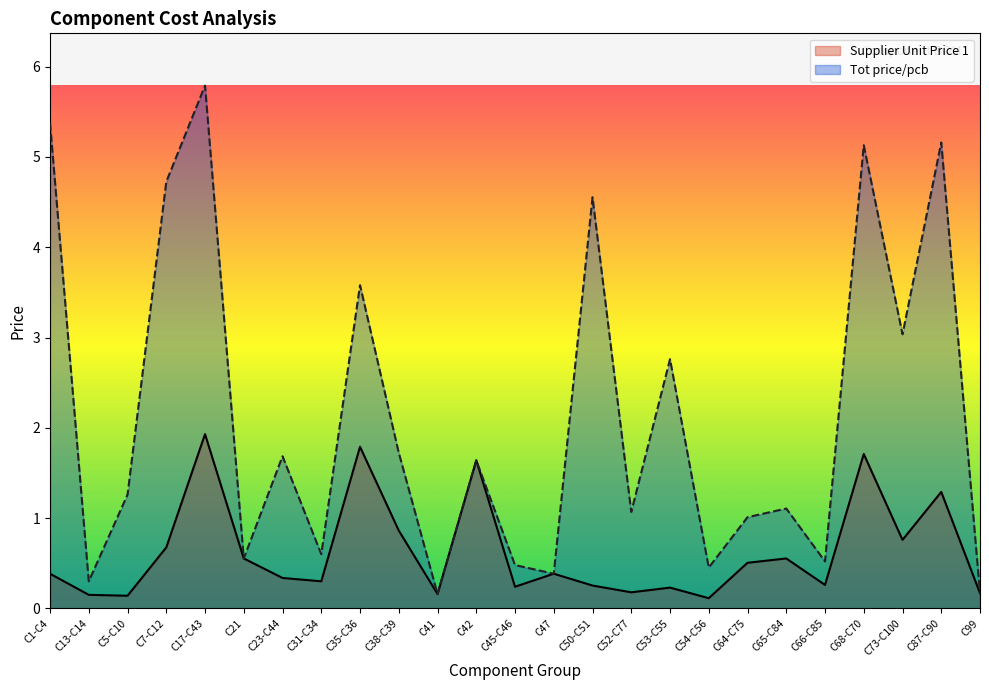

Between C1-C4 and C65-C84, which series saw the biggest shift?

Tot price/pcb